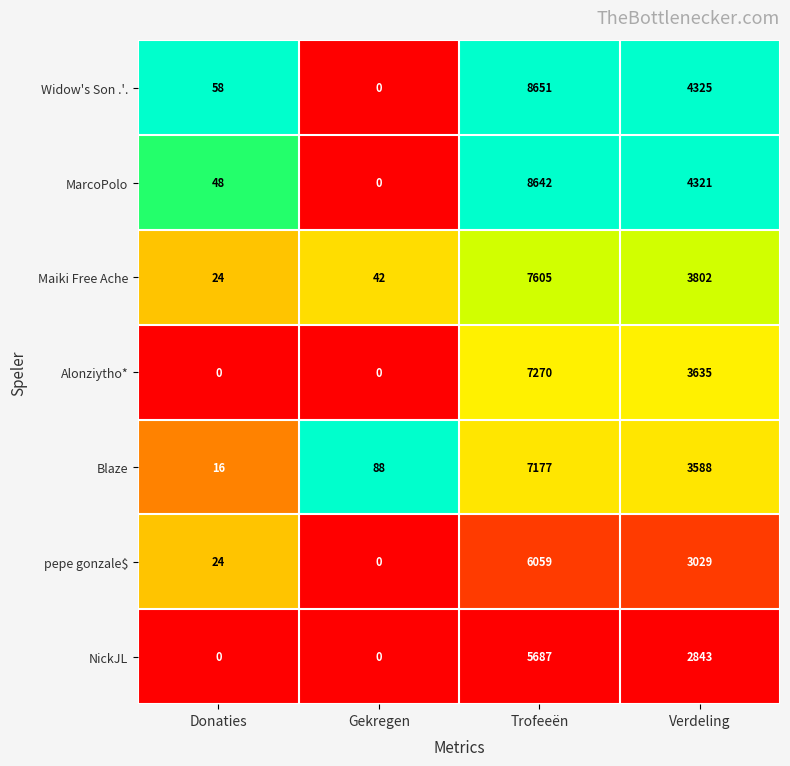

List the series in order of their peak value, highest first.

Widow's Son .'., MarcoPolo, Maiki Free Ache, Alonziytho*, Blaze, pepe gonzale$, NickJL